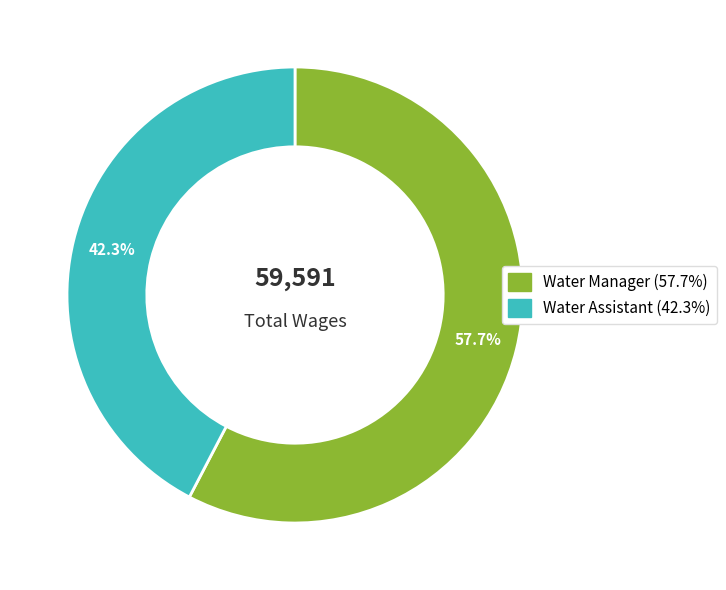

Count the number of slices in the pie.

2